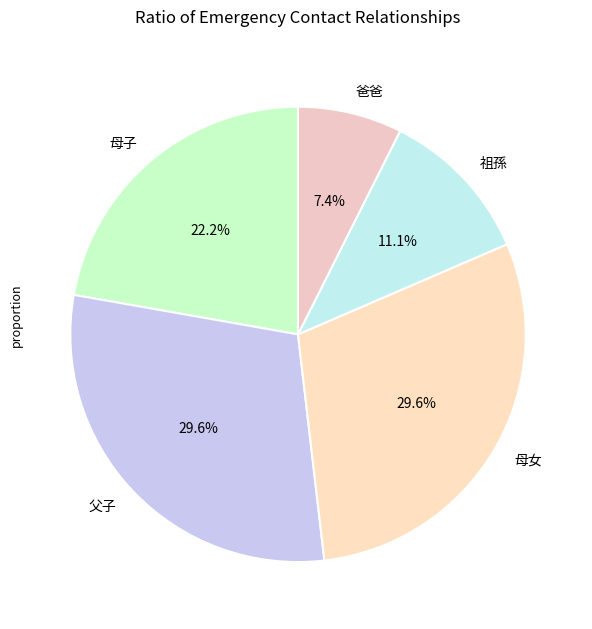

To the nearest percent, what portion does 母子 represent?

22%